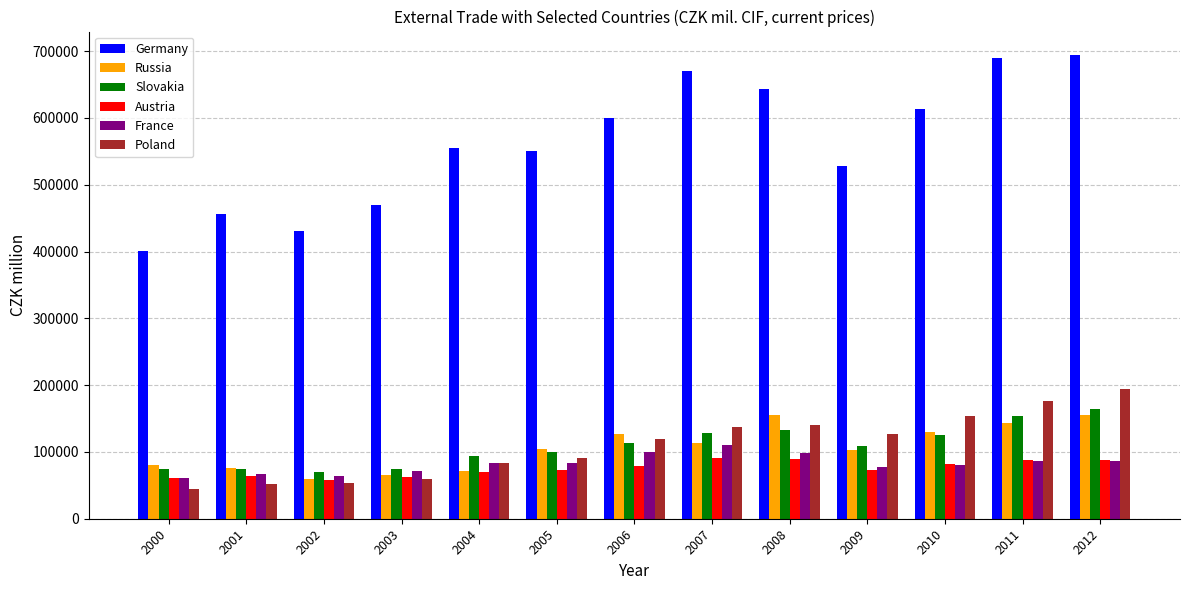

What is the minimum value for Slovakia?

69348